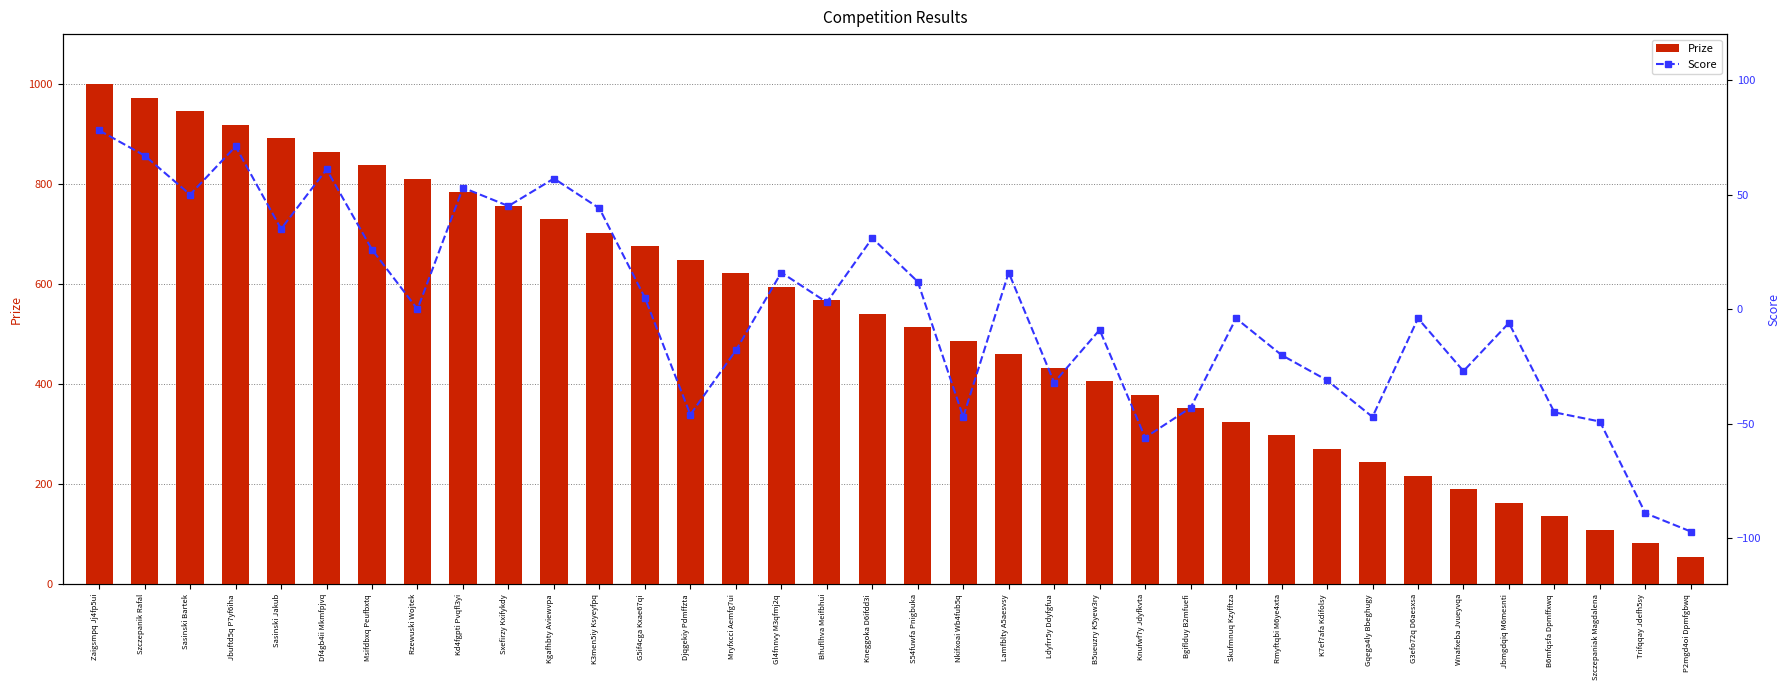

What is the difference between the highest and lowest values at Kd4fgpti Pvqfl3yi?

731